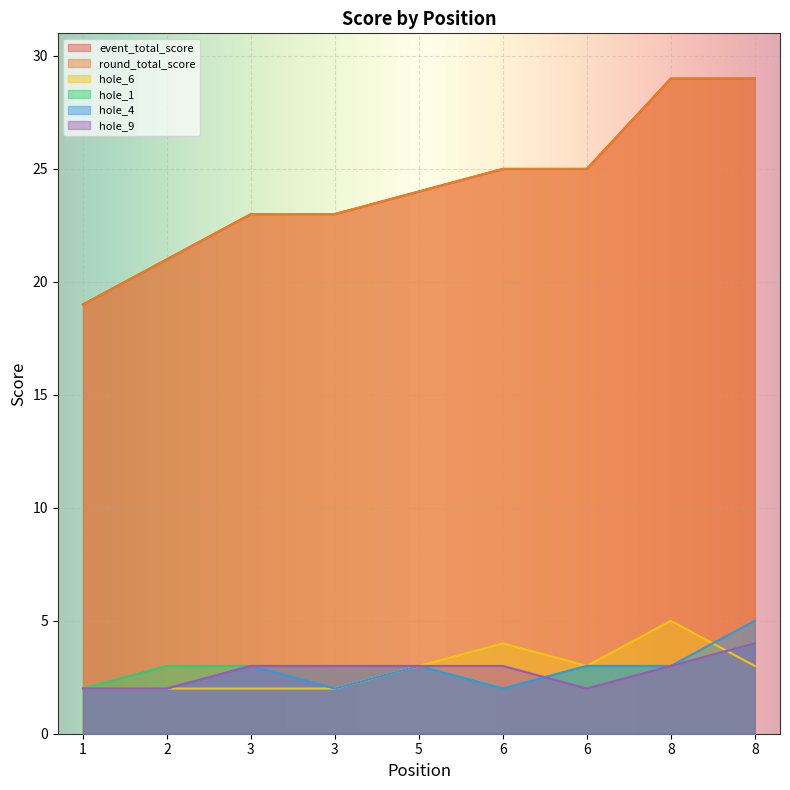

At which label is hole_4 closest to 3?

3